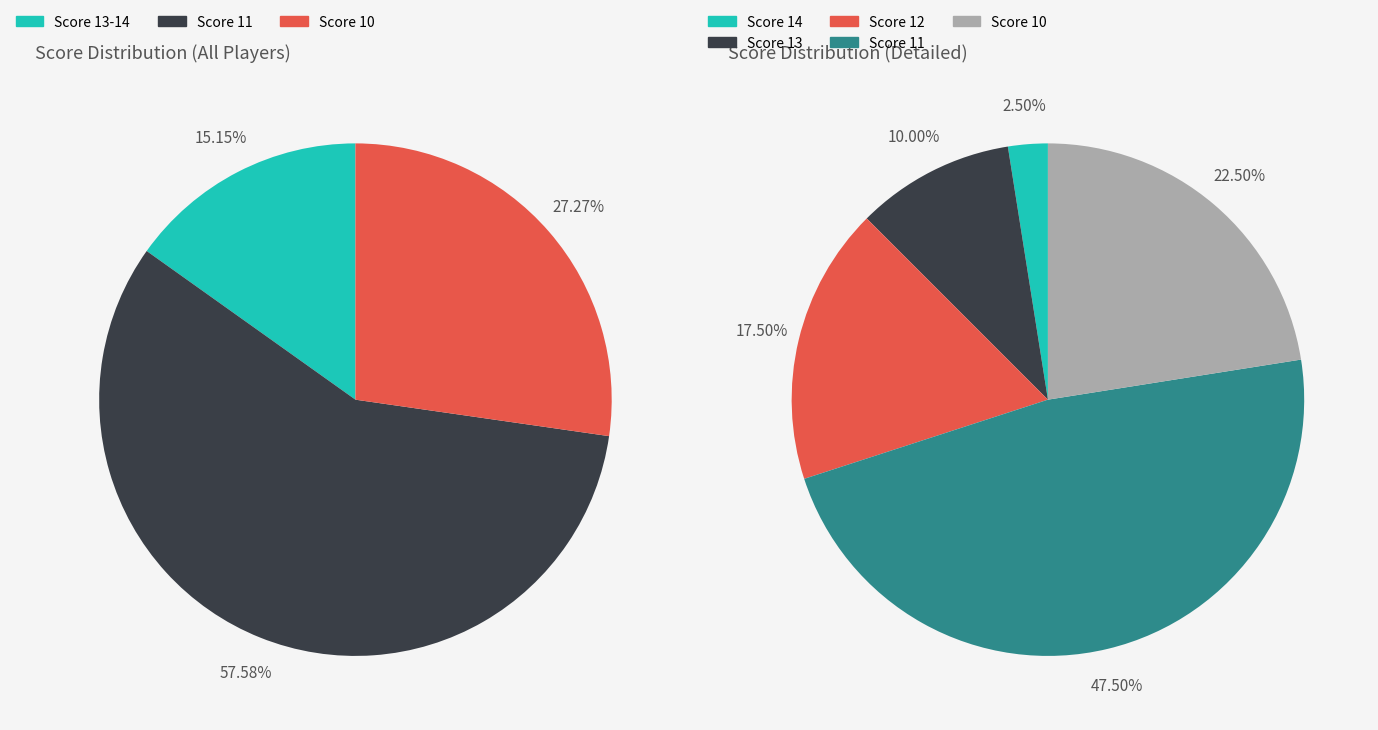

Which has a higher value, 11 or 10?

11